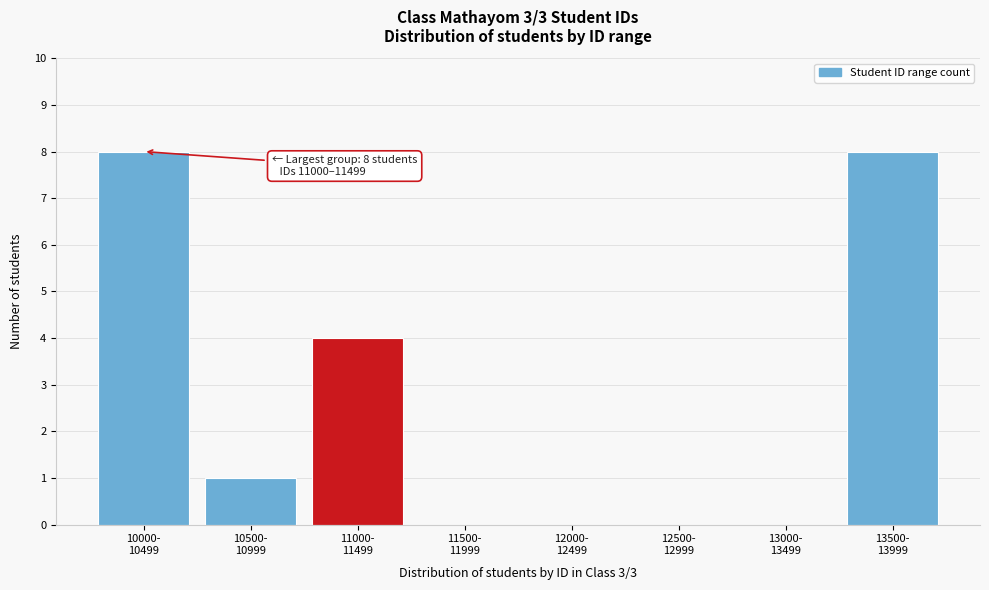

What is the maximum value shown in the chart?

8